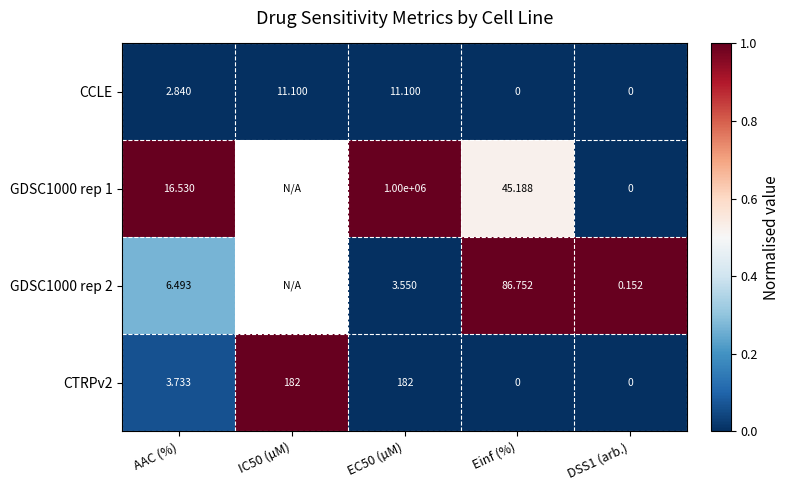

Where is CTRPv2 nearest to the value 91?

AAC (%)